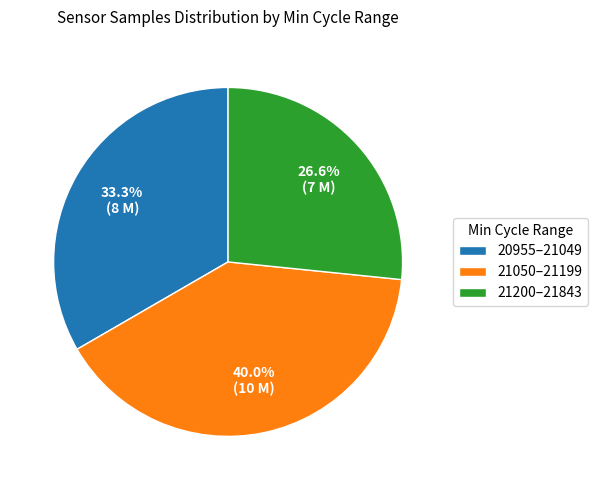

Is there any slice that represents more than half of the pie?

No